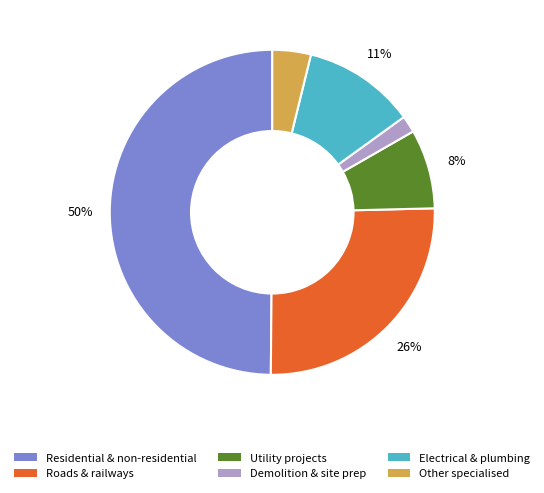

To the nearest percent, what is the difference between the largest and smallest slice percentages?

48%